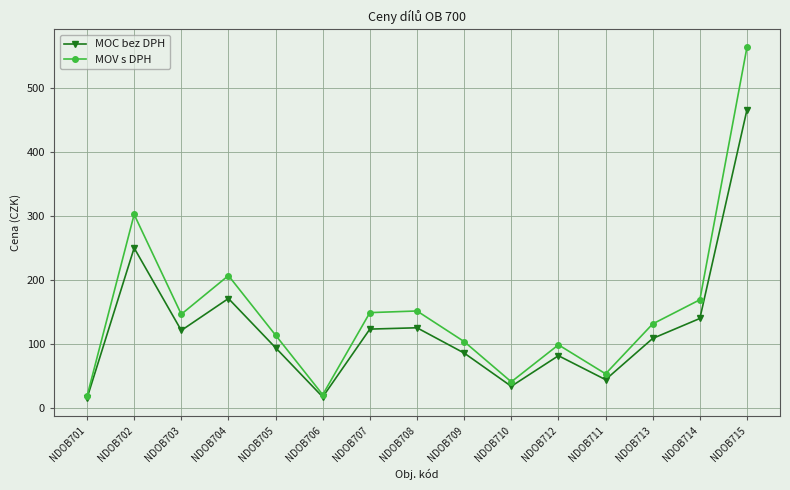

What are all the series names shown in the legend?

MOC bez DPH, MOV s DPH